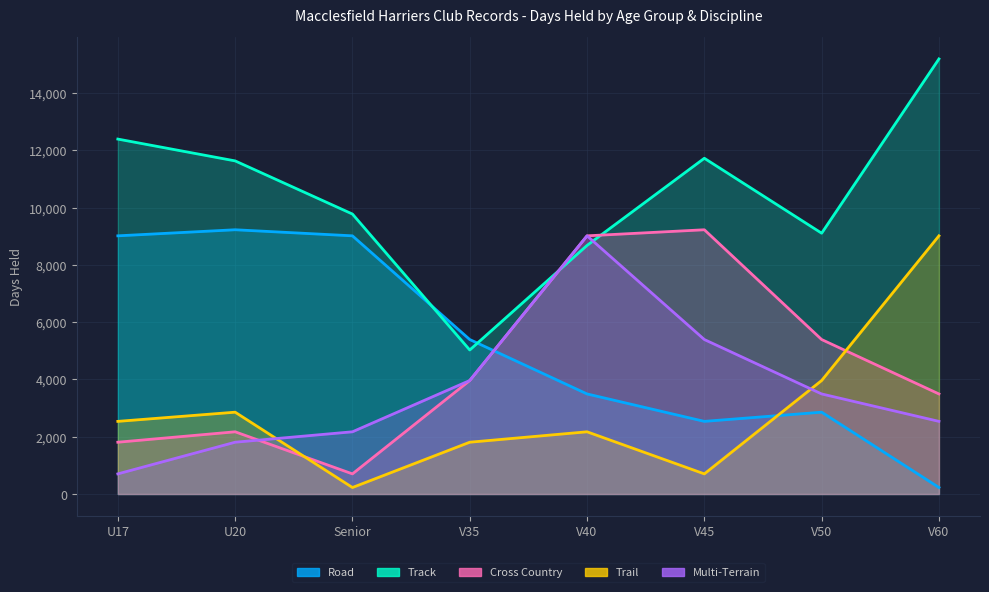

Where is Cross Country nearest to the value 4966?

V50